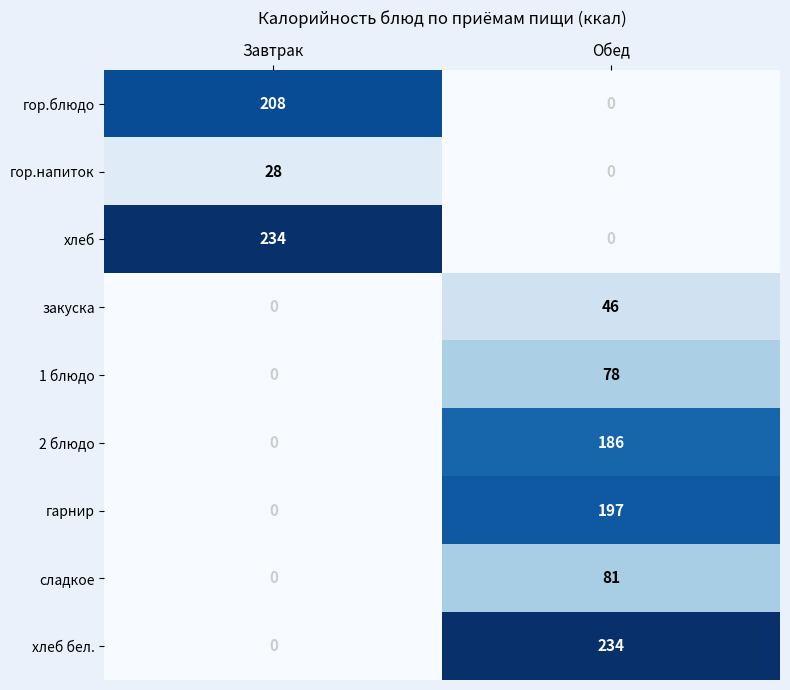

Reading right to left, transcribe all the data shown in this chart.

гор.блюдо: Обед=0	Завтрак=208
гор.напиток: Обед=0	Завтрак=28
хлеб: Обед=0	Завтрак=234
закуска: Обед=46	Завтрак=0
1 блюдо: Обед=78	Завтрак=0
2 блюдо: Обед=186	Завтрак=0
гарнир: Обед=197	Завтрак=0
сладкое: Обед=81	Завтрак=0
хлеб бел.: Обед=234	Завтрак=0